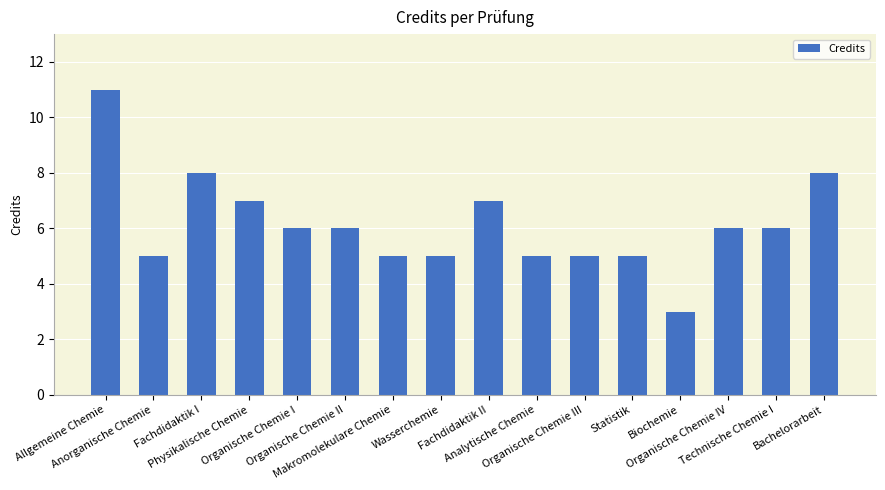

What position from the left is Organische Chemie IV?

14